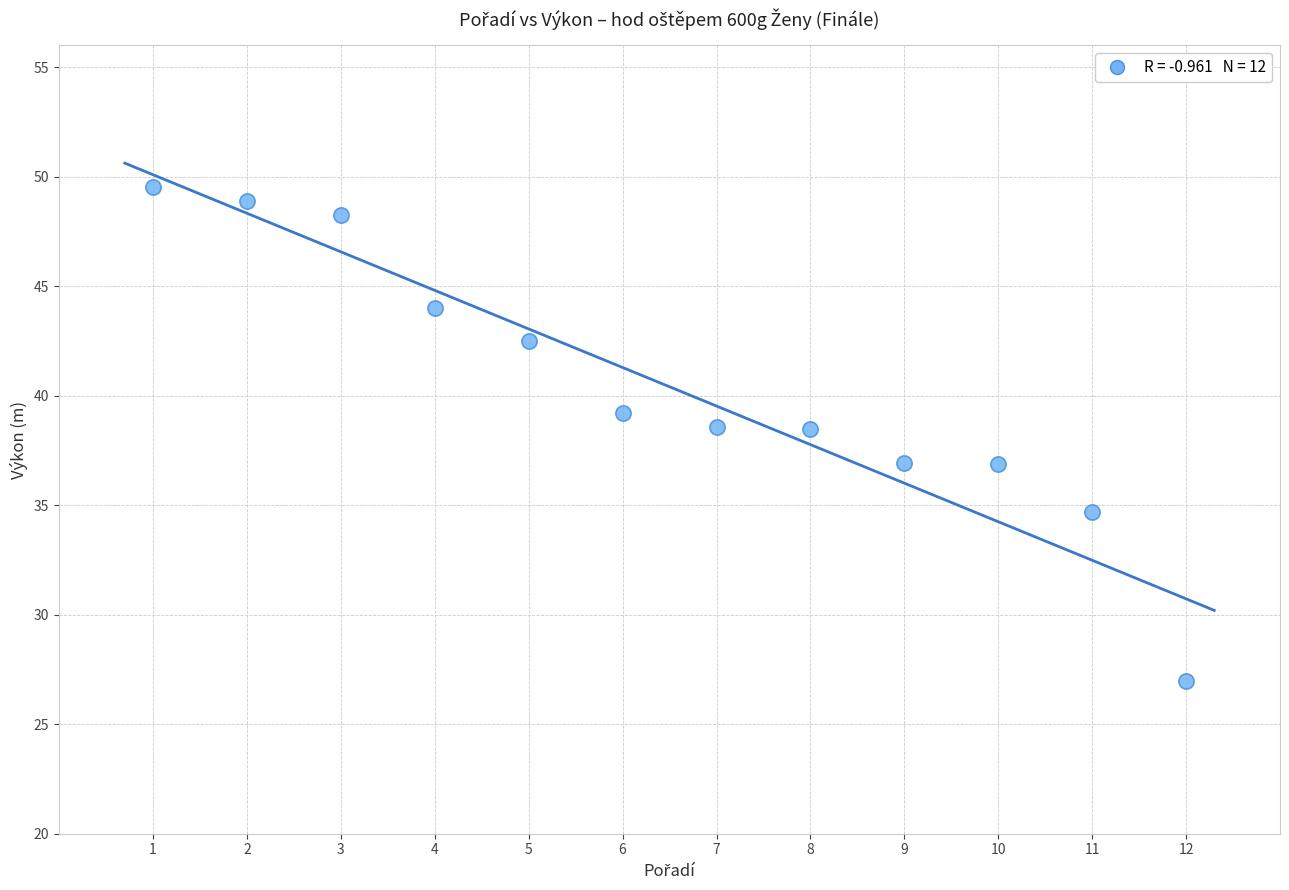

What is the range of X values (max minus min)?

11.0